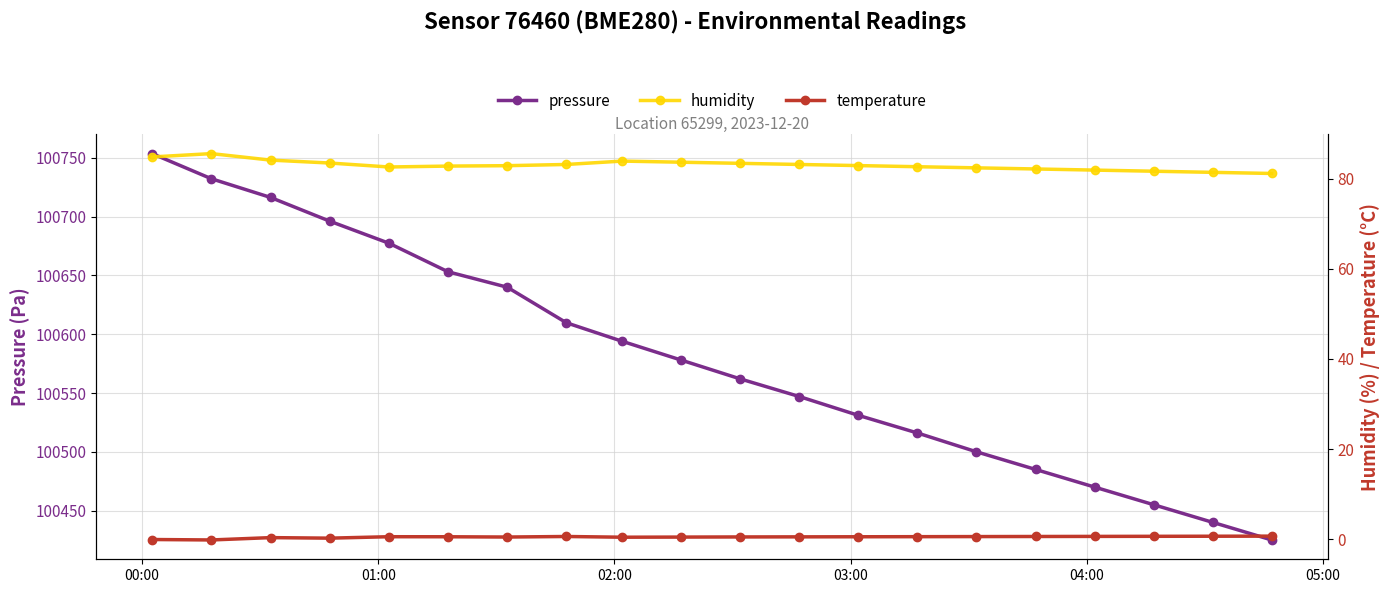

What is the difference between the second highest and second lowest values in the humidity series?

3.4